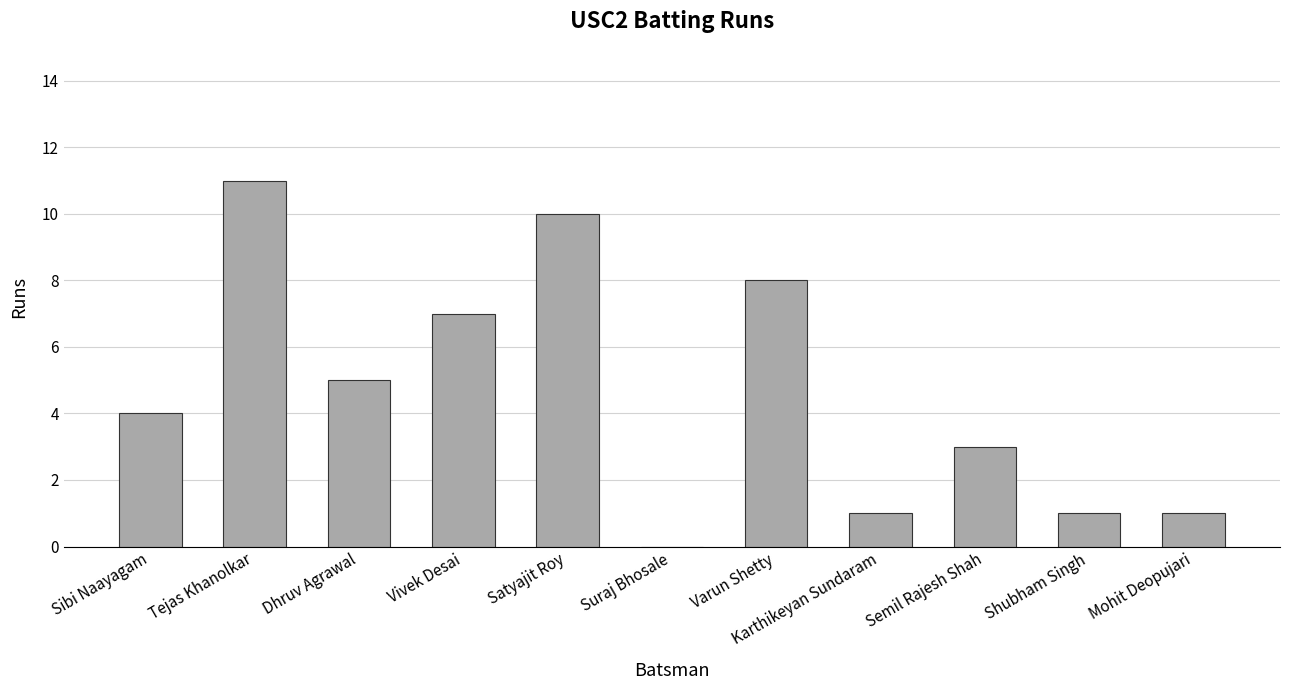

Does the chart contain stacked bars?

No